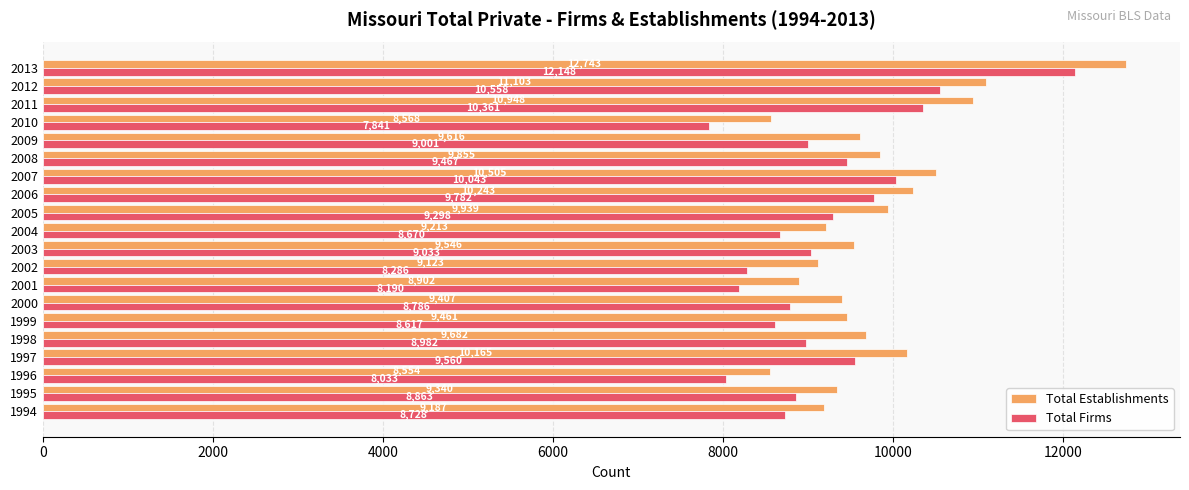

Rank the series by their average value, from highest to lowest.

Total Establishments, Total Firms